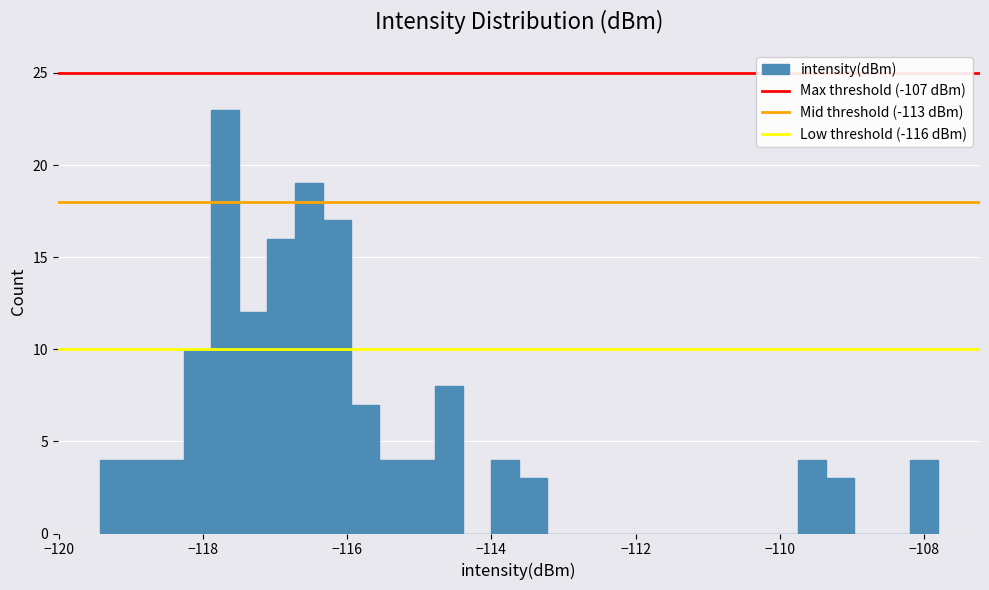

Around what value on the x-axis is the tallest bar? Give the approximate position of its centre, as read against the axis.

-117.6